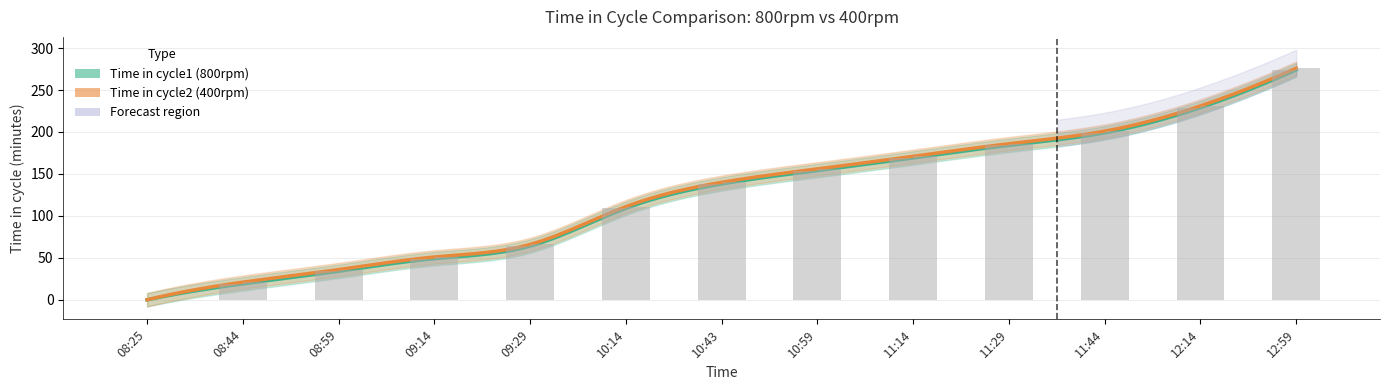

What is the total value across all series at 10:43?

278